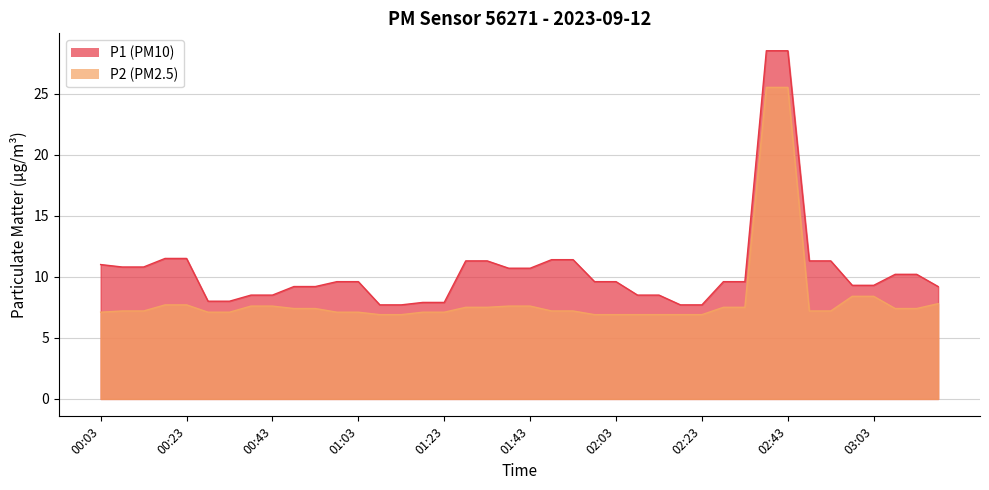

Reading left to right, list all the values displayed in this chart.

P1: 00:03=11.0	00:08=10.8	00:13=10.8	00:18=11.5	00:23=11.5	00:28=8.0	00:33=8.0	00:38=8.5	00:43=8.5	00:48=9.2	00:53=9.2	00:58=9.6	01:03=9.6	01:08=7.7	01:13=7.7	01:18=7.9	01:23=7.9	01:28=11.3	01:33=11.3	01:38=10.7	01:43=10.7	01:48=11.4	01:53=11.4	01:58=9.6	02:03=9.6	02:08=8.5	02:13=8.5	02:18=7.7	02:23=7.7	02:28=9.6	02:33=9.6	02:38=28.5	02:43=28.5	02:48=11.3	02:53=11.3	02:58=9.3	03:03=9.3	03:08=10.2	03:13=10.2	03:18=9.2
P2: 00:03=7.1	00:08=7.2	00:13=7.2	00:18=7.7	00:23=7.7	00:28=7.1	00:33=7.1	00:38=7.6	00:43=7.6	00:48=7.4	00:53=7.4	00:58=7.1	01:03=7.1	01:08=6.9	01:13=6.9	01:18=7.1	01:23=7.1	01:28=7.5	01:33=7.5	01:38=7.6	01:43=7.6	01:48=7.2	01:53=7.2	01:58=6.9	02:03=6.9	02:08=6.9	02:13=6.9	02:18=6.9	02:23=6.9	02:28=7.5	02:33=7.5	02:38=25.5	02:43=25.5	02:48=7.2	02:53=7.2	02:58=8.4	03:03=8.4	03:08=7.4	03:13=7.4	03:18=7.8